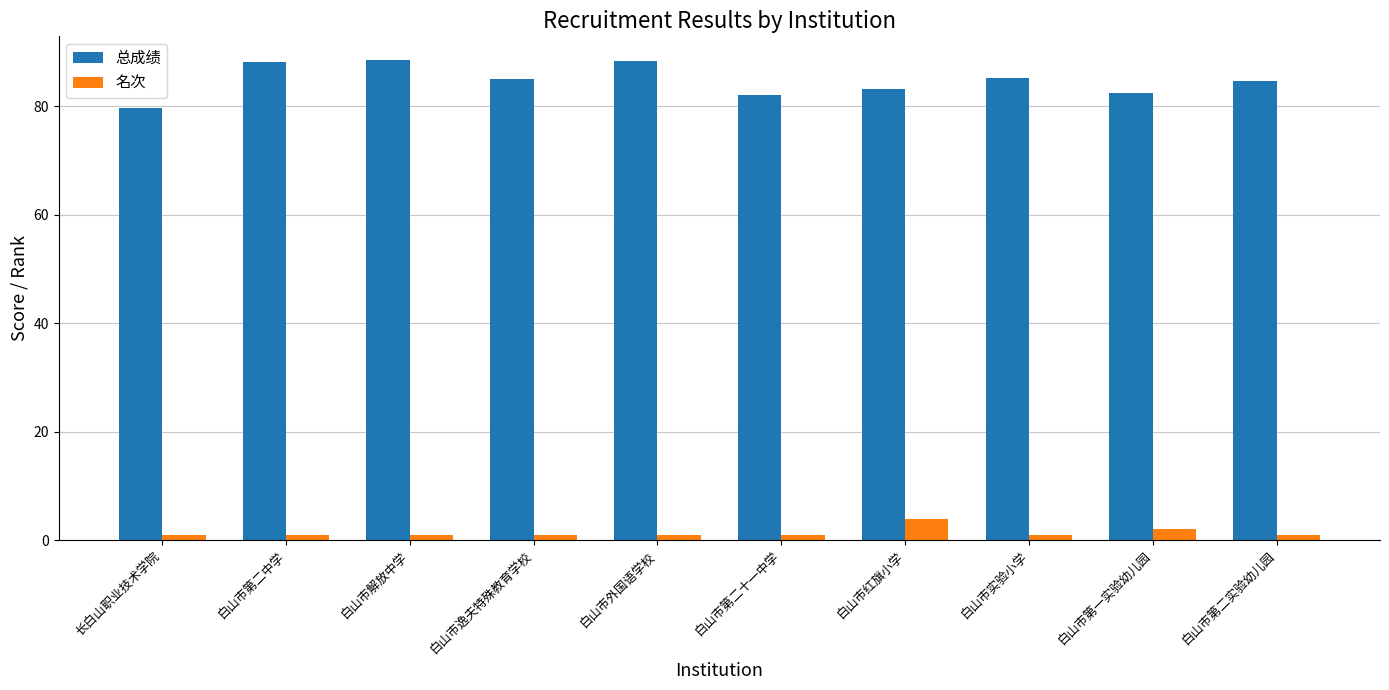

What is the minimum value shown in the chart?

1.0